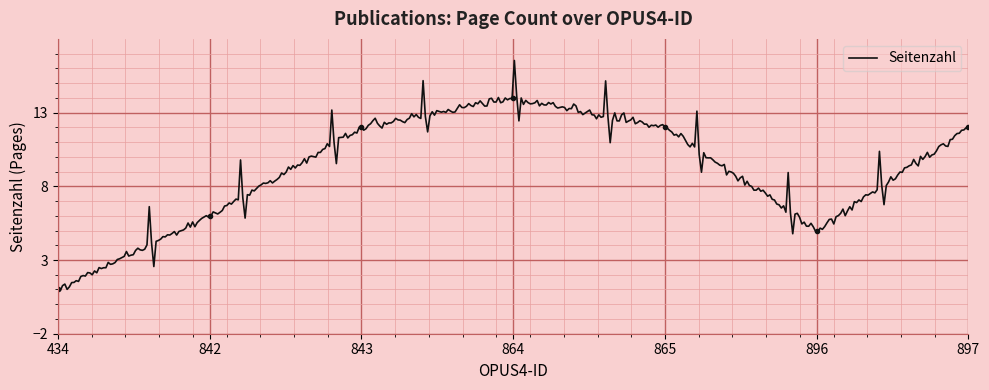

Which has a higher value, 842 or 864?

864